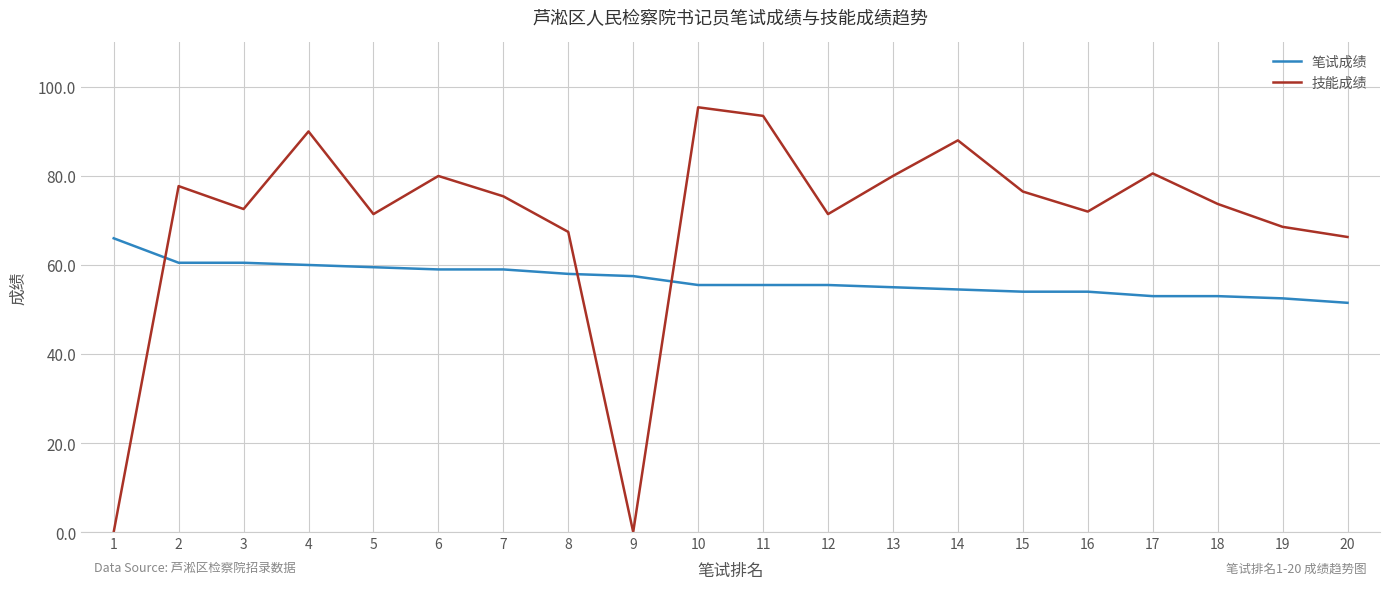

True or false: 技能成绩 and 笔试成绩 cross at least once.

True